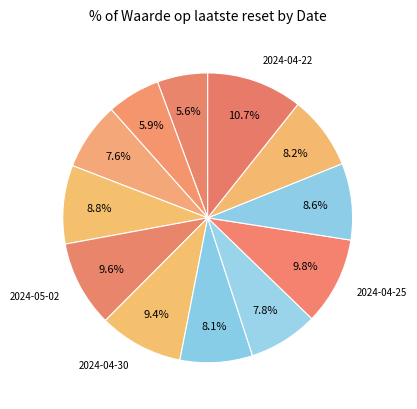

How many slices are in this pie chart?

12